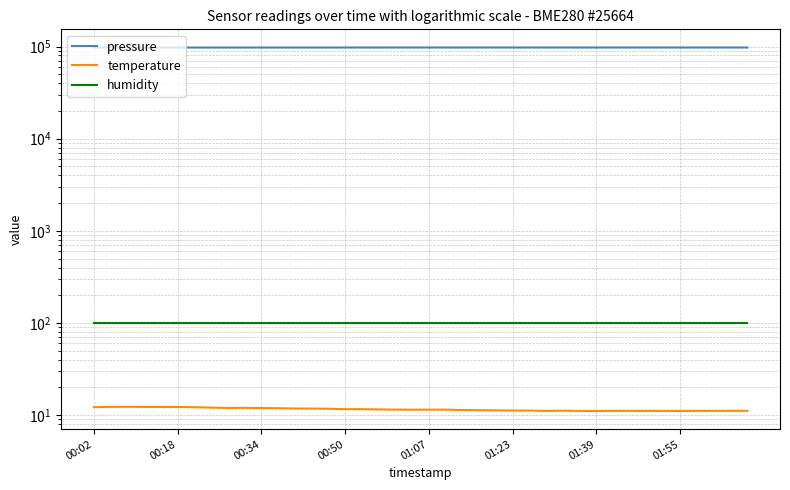

True or false: pressure and temperature cross at least once.

False